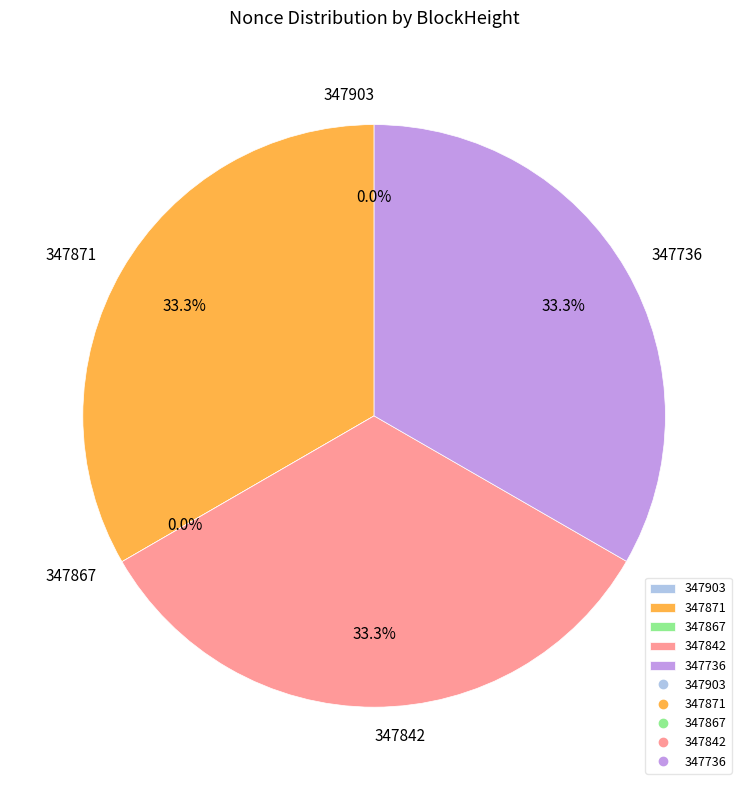

The 347736 slice represents 22% of the pie. True or false?

False